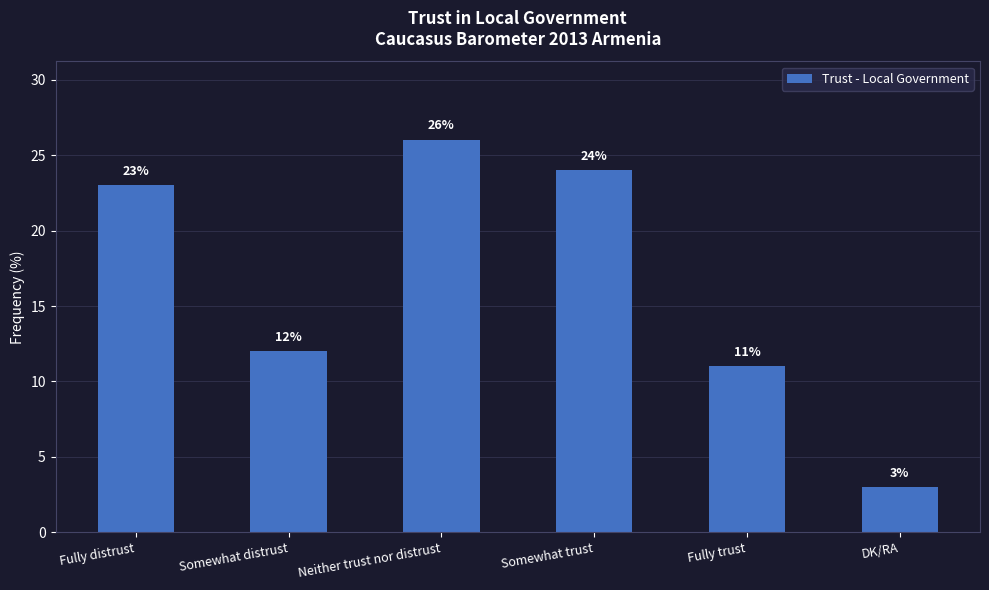

What is the label of the 2nd bar from the right?

Fully trust